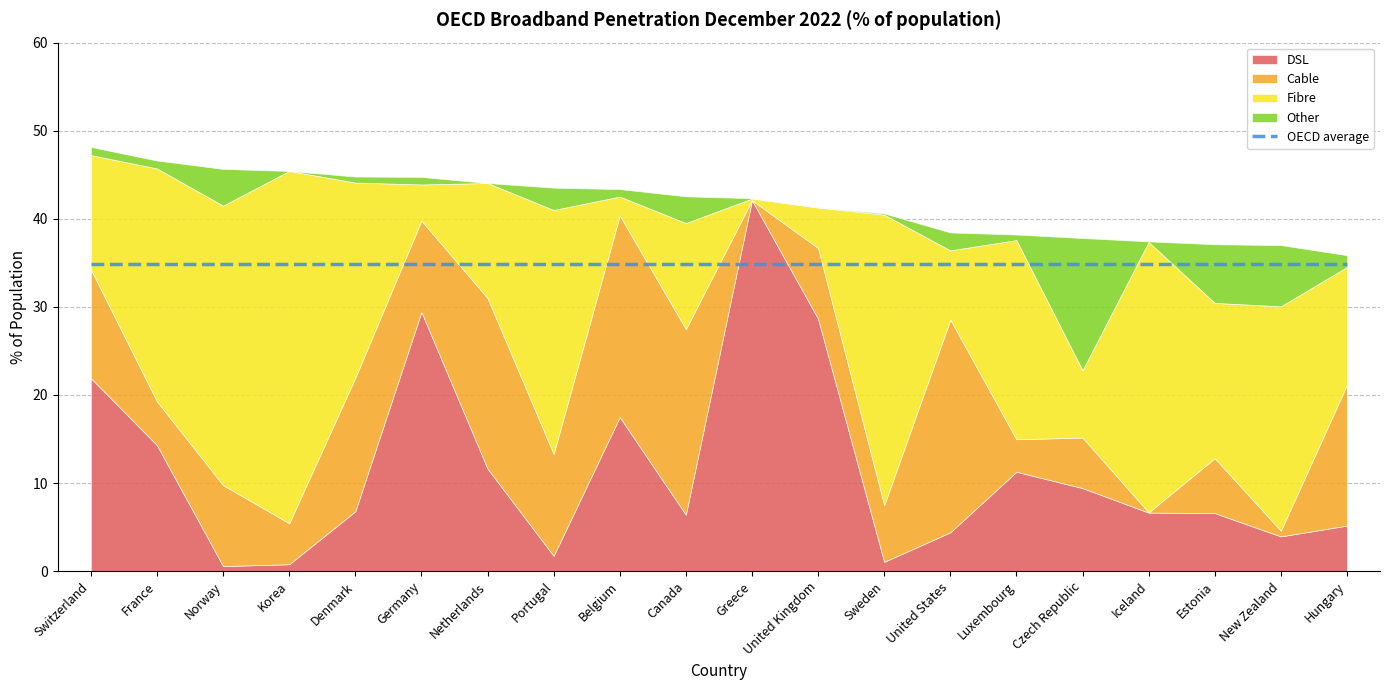

What are all the series names shown in the legend?

DSL, Cable, Fibre, Other, OECD average